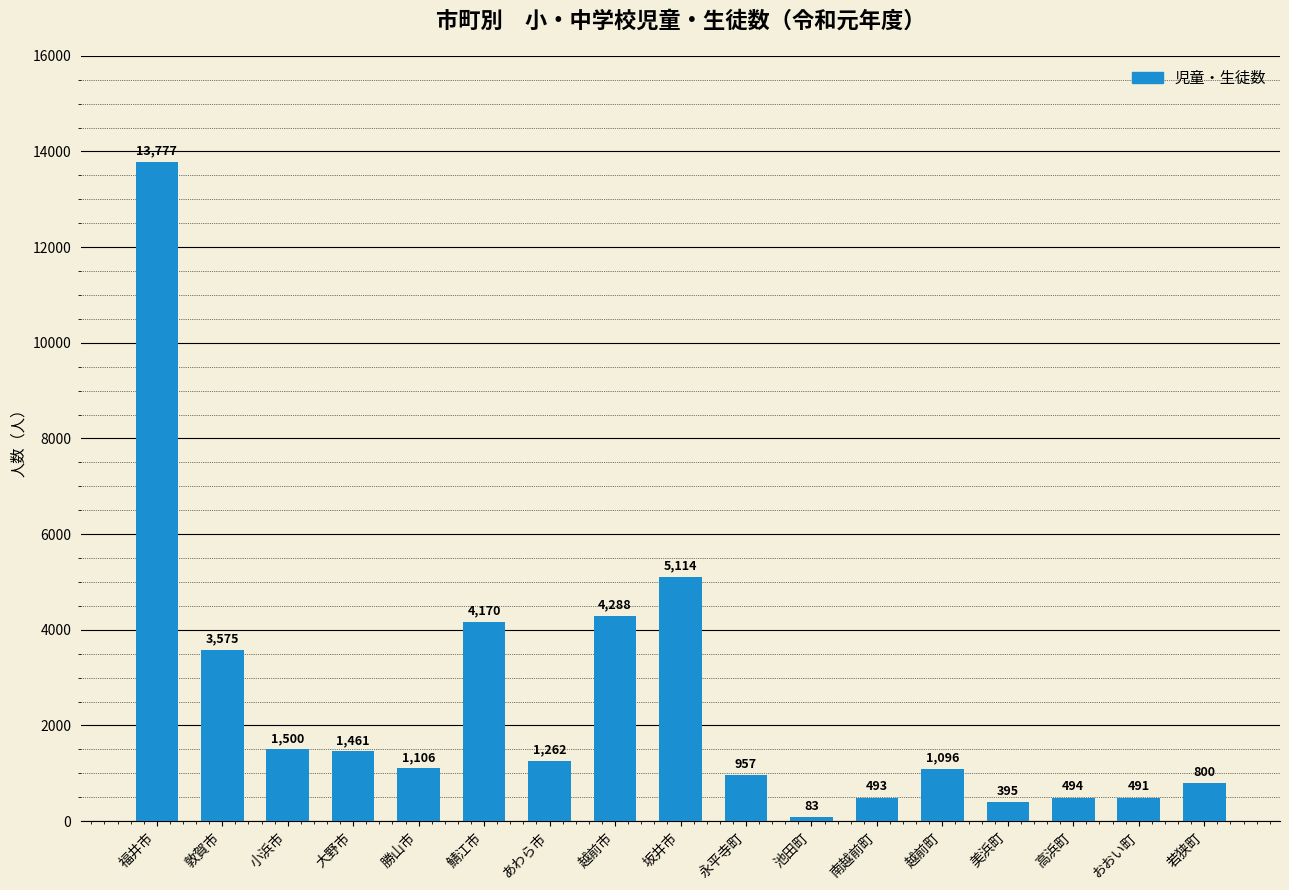

List the labels in order of value, smallest first.

池田町, 美浜町, おおい町, 南越前町, 高浜町, 若狭町, 永平寺町, 越前町, 勝山市, あわら市, 大野市, 小浜市, 敦賀市, 鯖江市, 越前市, 坂井市, 福井市